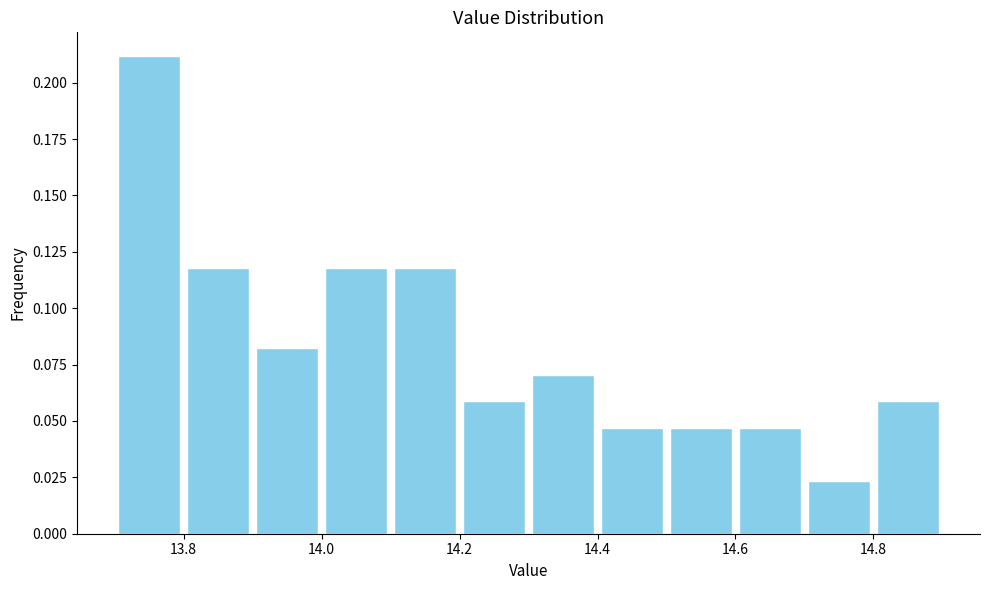

Reading left to right, transcribe this chart: for each bar, give the range it covers on the x-axis and its height. The values are not printed on the chart, so give them approximately, as read against the axis.

13.7 to 13.8: 0.210
13.8 to 13.9: 0.120
13.9 to 14.0: 0.080
14.0 to 14.1: 0.120
14.1 to 14.2: 0.120
14.2 to 14.3: 0.060
14.3 to 14.4: 0.070
14.4 to 14.5: 0.045
14.5 to 14.6: 0.045
14.6 to 14.7: 0.045
14.7 to 14.8: 0.025
14.8 to 14.9: 0.060